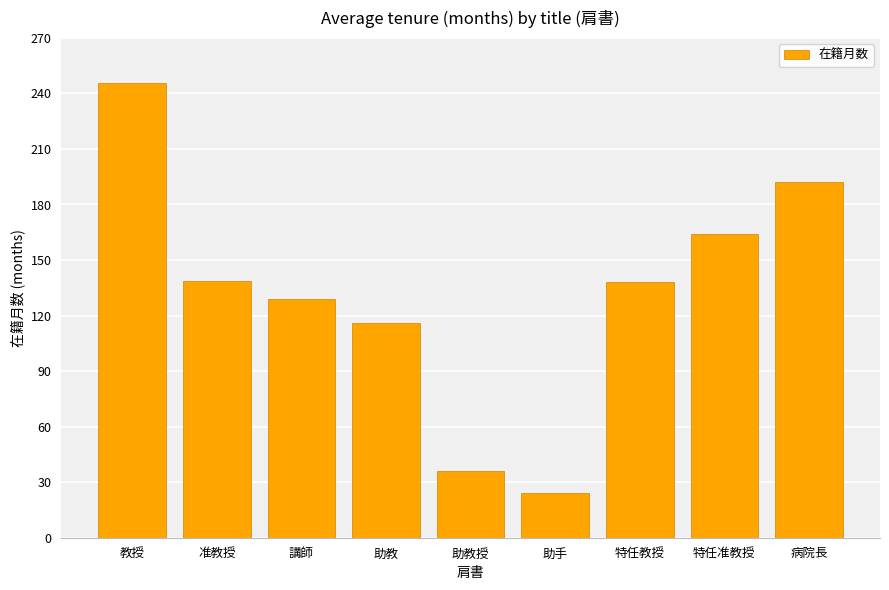

True or false: the data shows 245.8 at 教授.

True